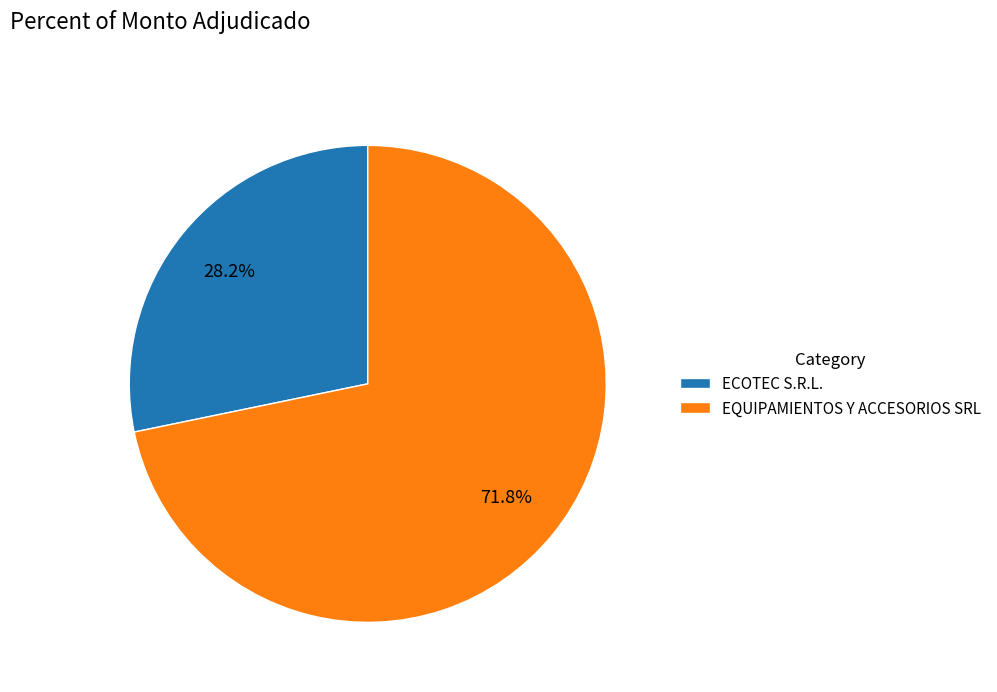

To the nearest percent, what is the difference between the largest and smallest slice percentages?

44%